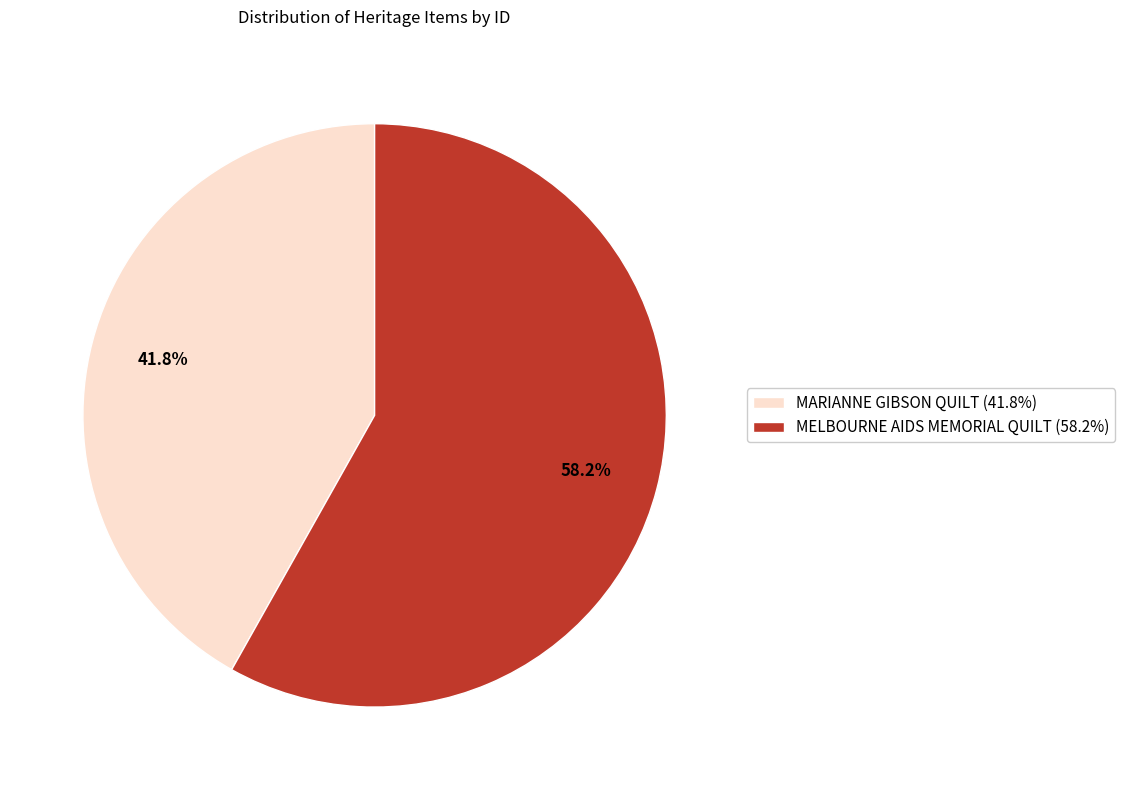

How many segments does this pie chart have?

2